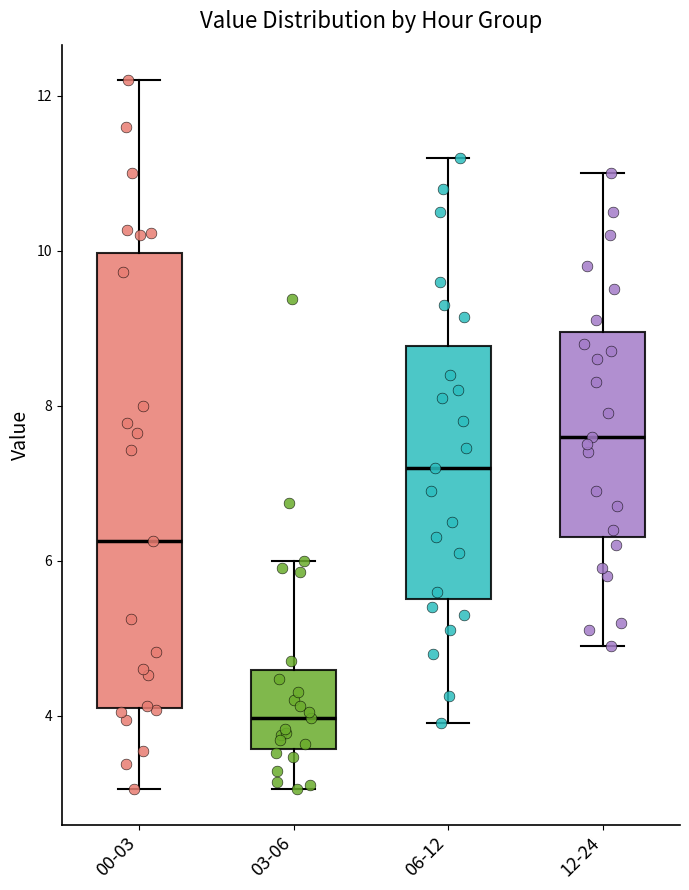

Where does the median line of the box for 06-12 sit on the y-axis? The values are not printed on the chart, so give them approximately, as read against the axis.

7.2